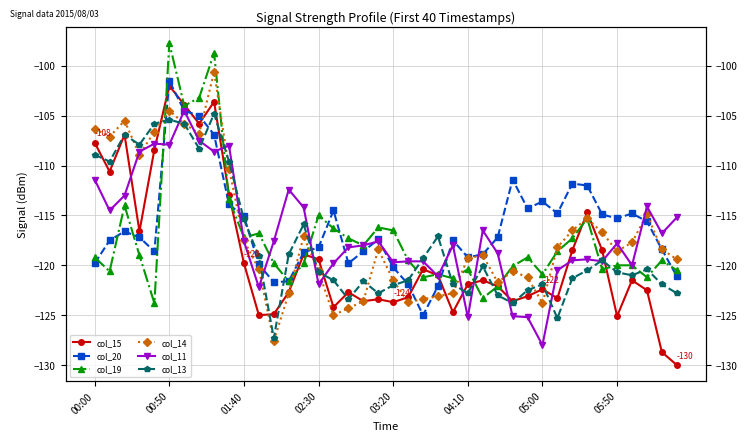

How many interior local valleys does the col_19 series have?

12